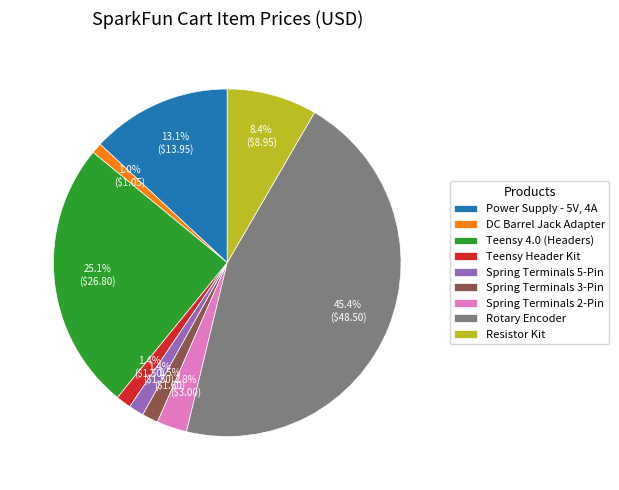

Does Spring Terminals 3-Pin account for over 50% of the chart?

No